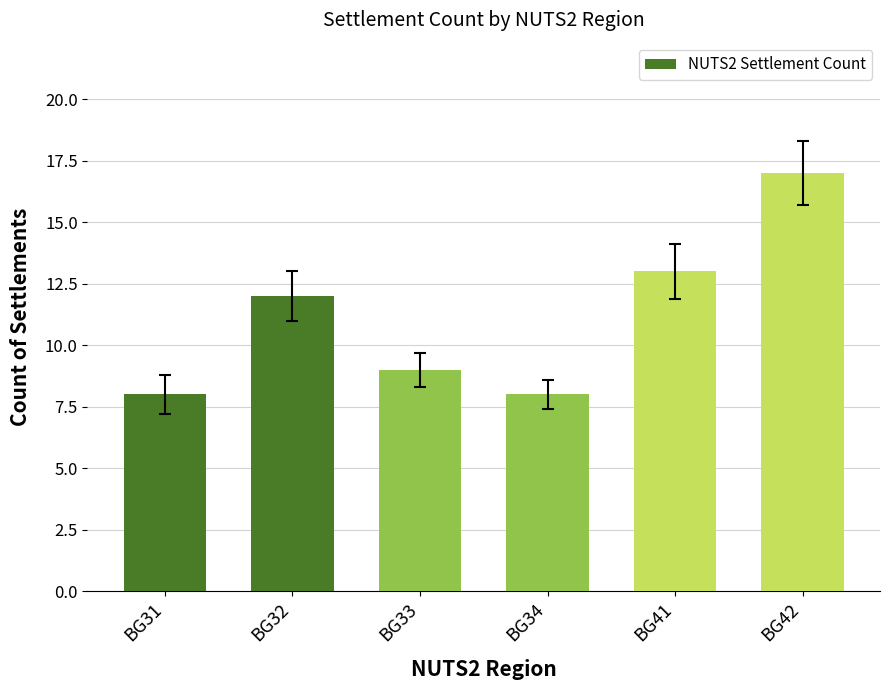

True or false: the data shows 13 at BG31.

False